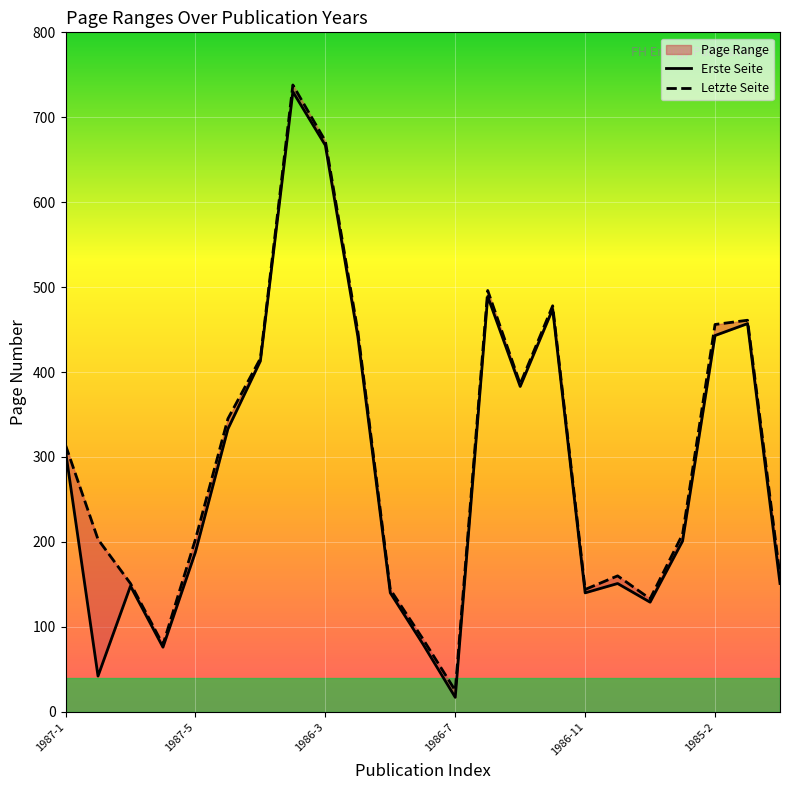

At which category is the sum across all series the highest?

1986-2